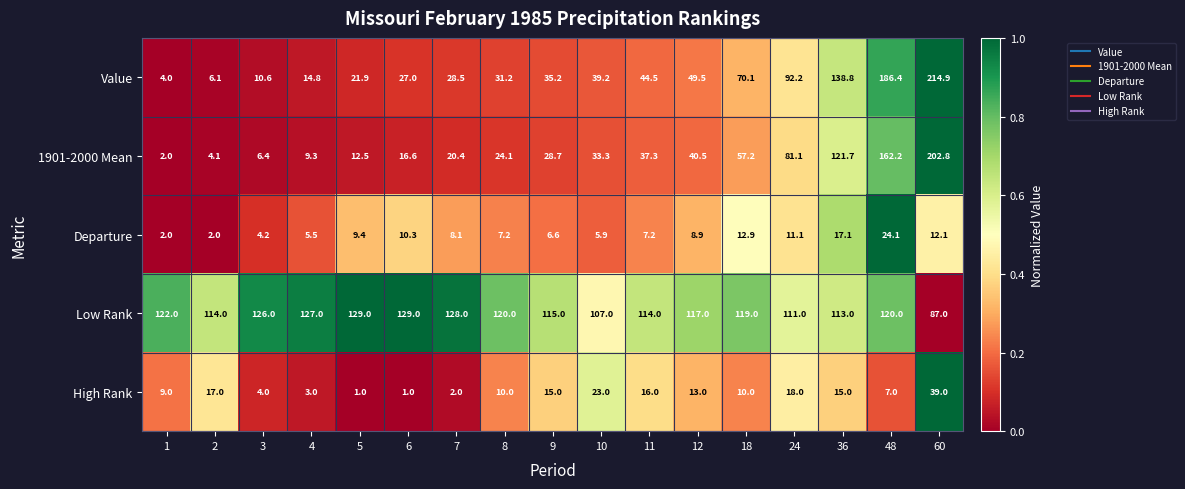

Which series has the largest range (max minus min)?

Value